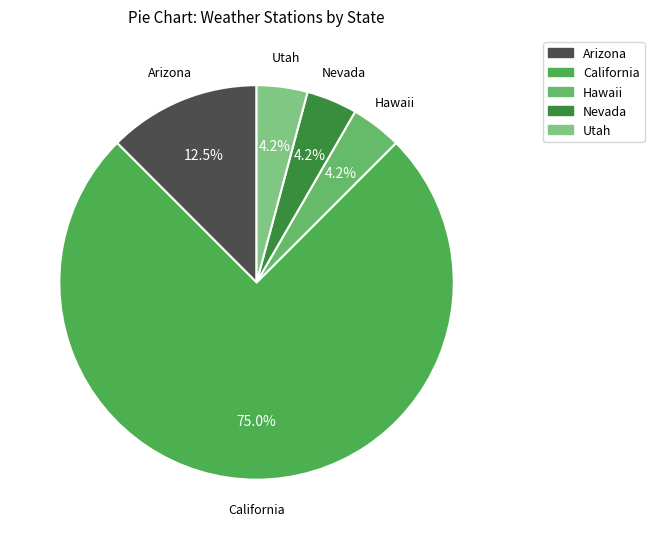

Count the number of slices in the pie.

5